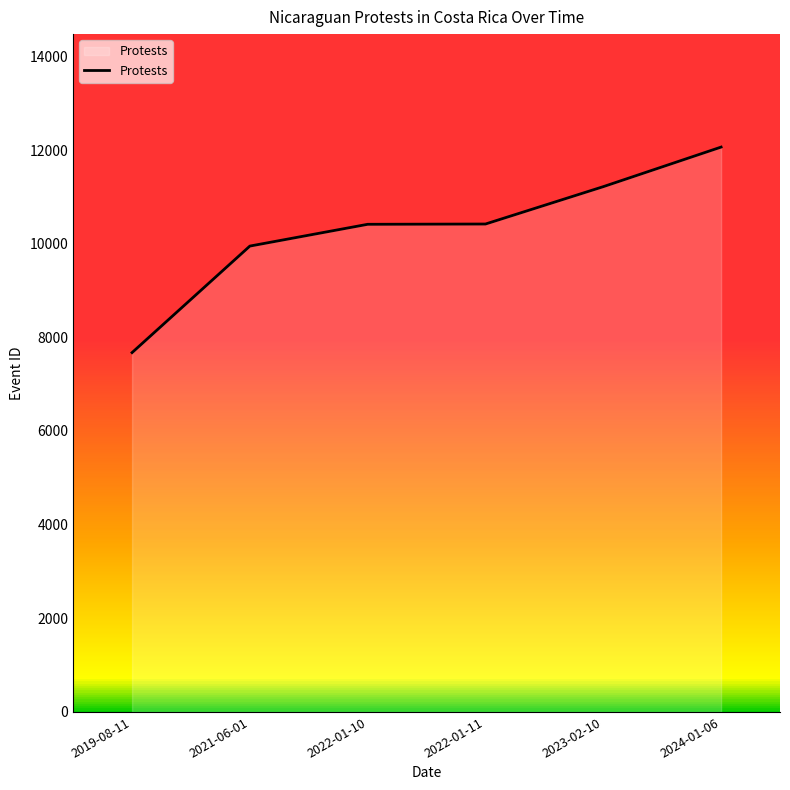

What is the average value?

10290